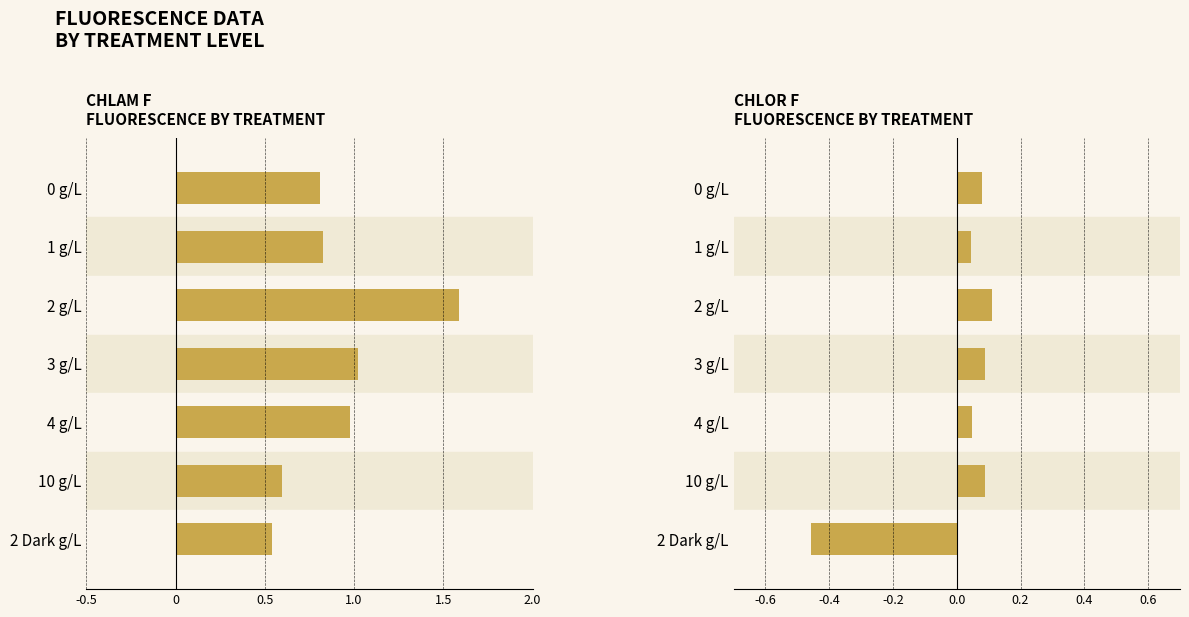

Rank the series by their maximum value, from highest to lowest.

Chlam F, Chlor F